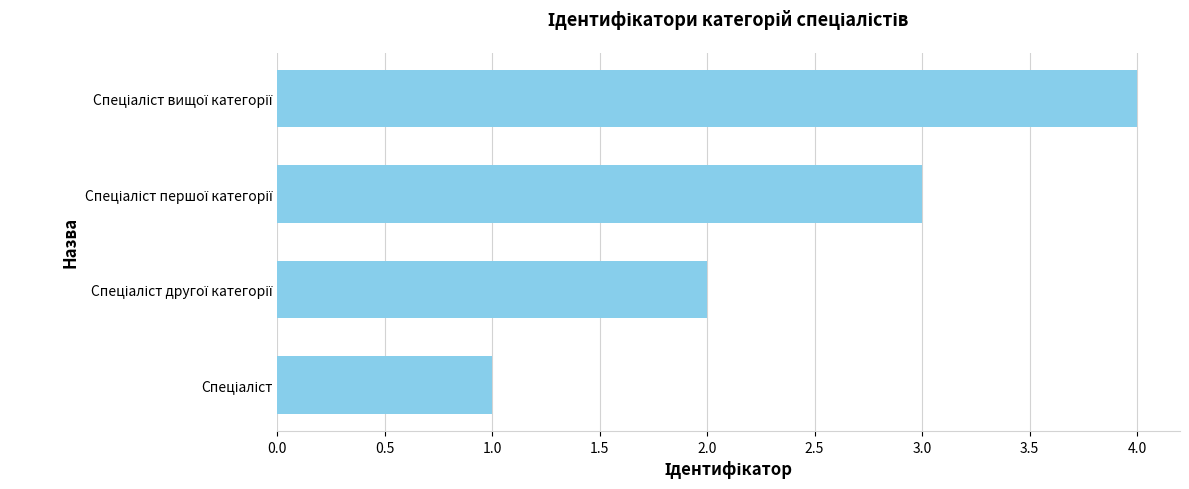

What is the sum of all values?

10